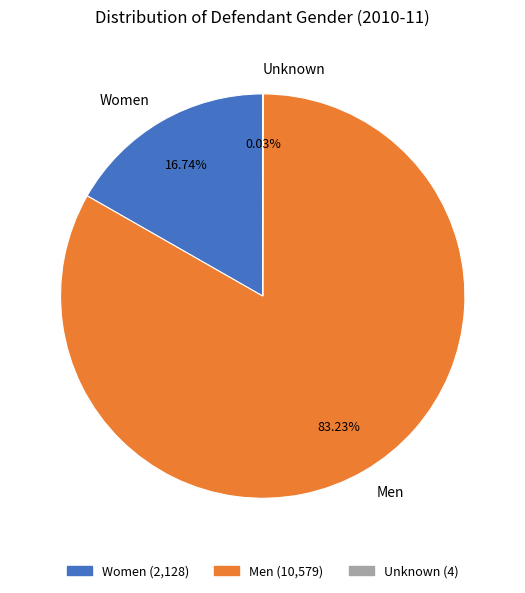

Approximately how many times larger is the value at Men (10,579) compared to Women (2,128)?

5.0